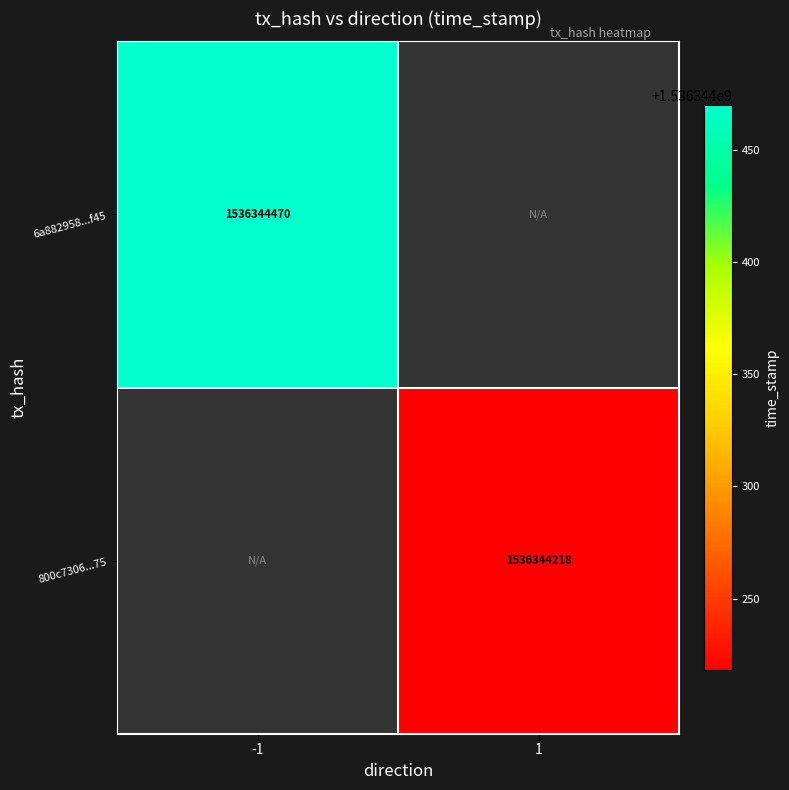

At which category is the sum across all series the highest?

direction_-1